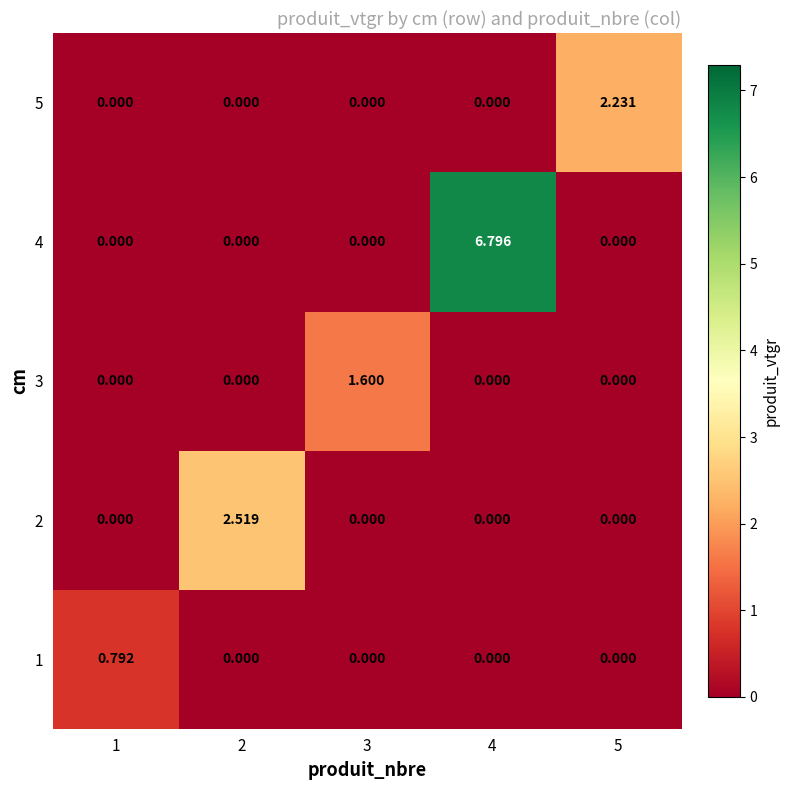

Is the value of 3 at 3 greater than the value of 4 at 3?

Yes